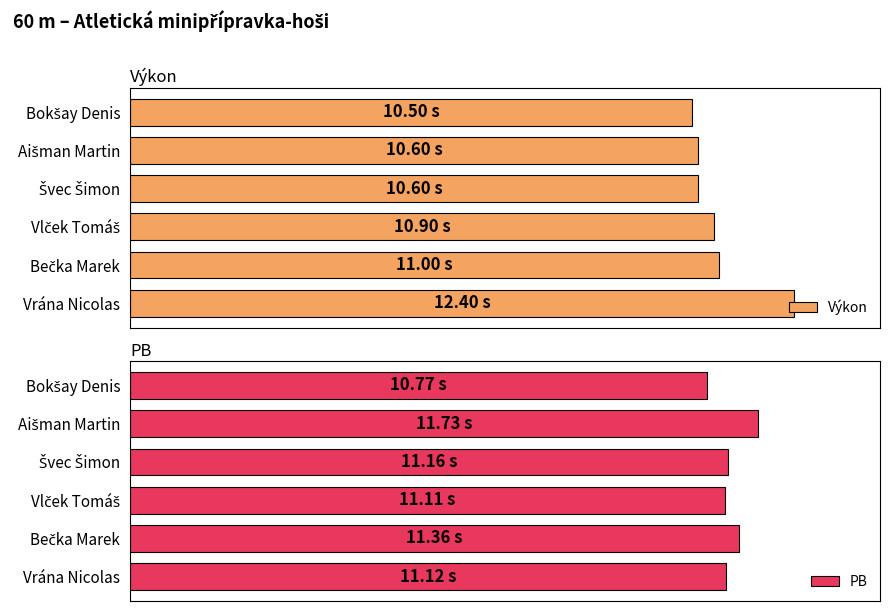

Rank the series by their average value, from lowest to highest.

Výkon, PB